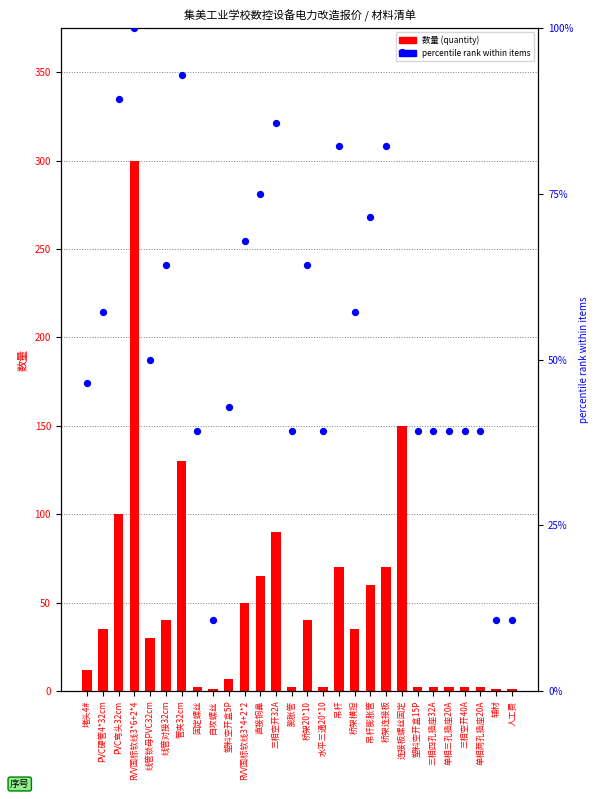

Which series contains the highest Y value?

数量 (quantity)